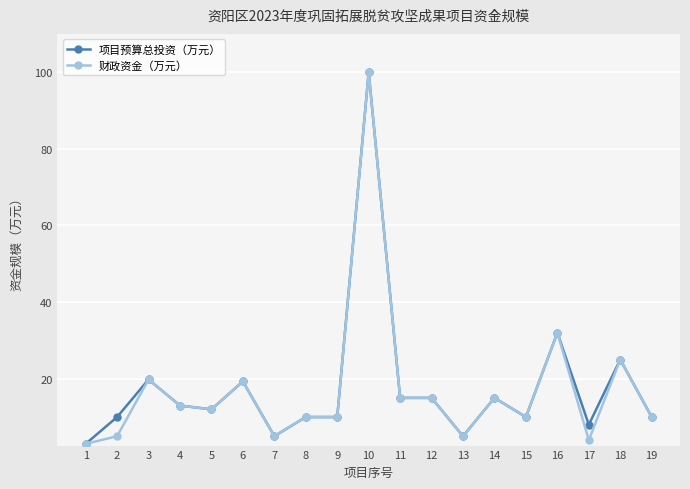

How many distinct data groups are displayed?

2